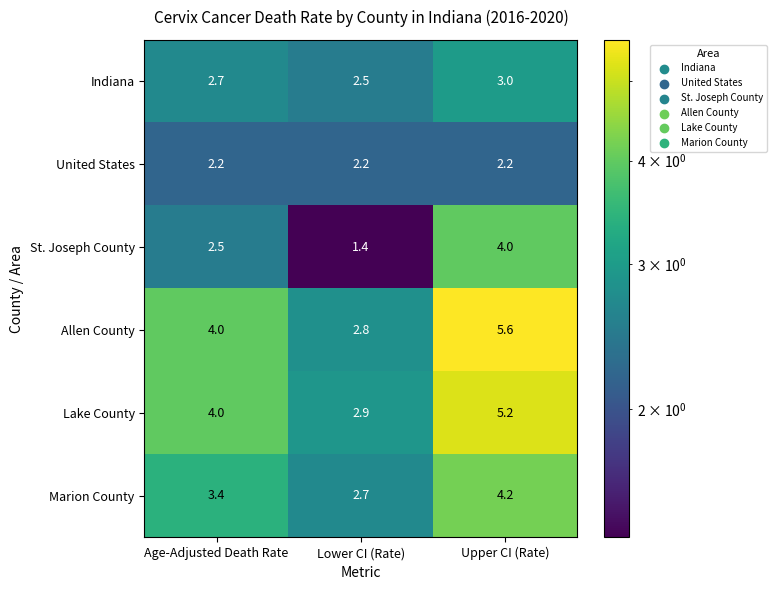

What is the difference between the Allen County values at Upper CI (Rate) and Lower CI (Rate)?

2.8